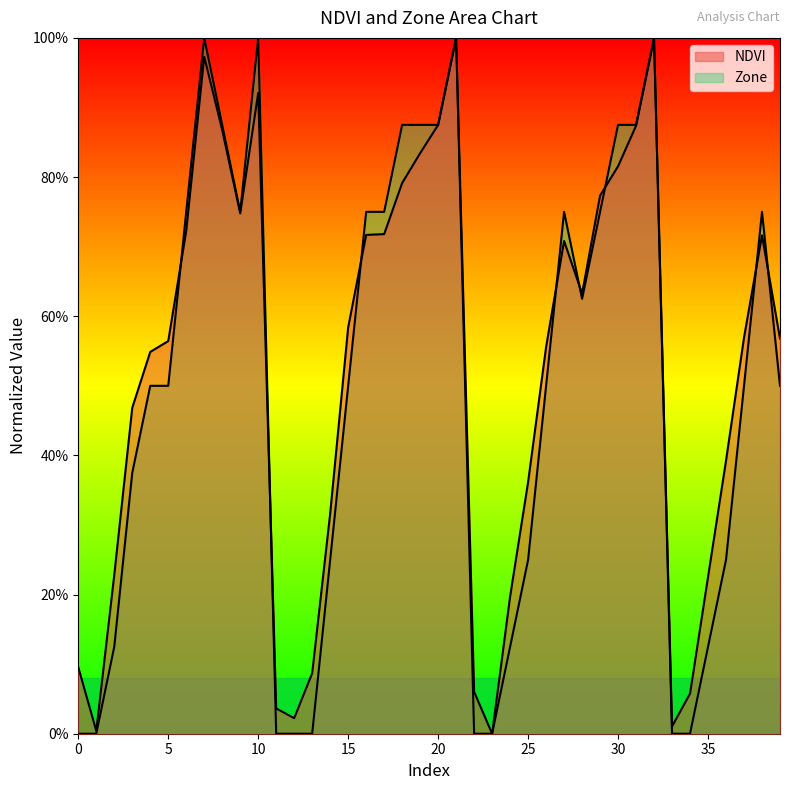

In NDVI, how many points are higher than both neighbors (excluding endpoints)?

6